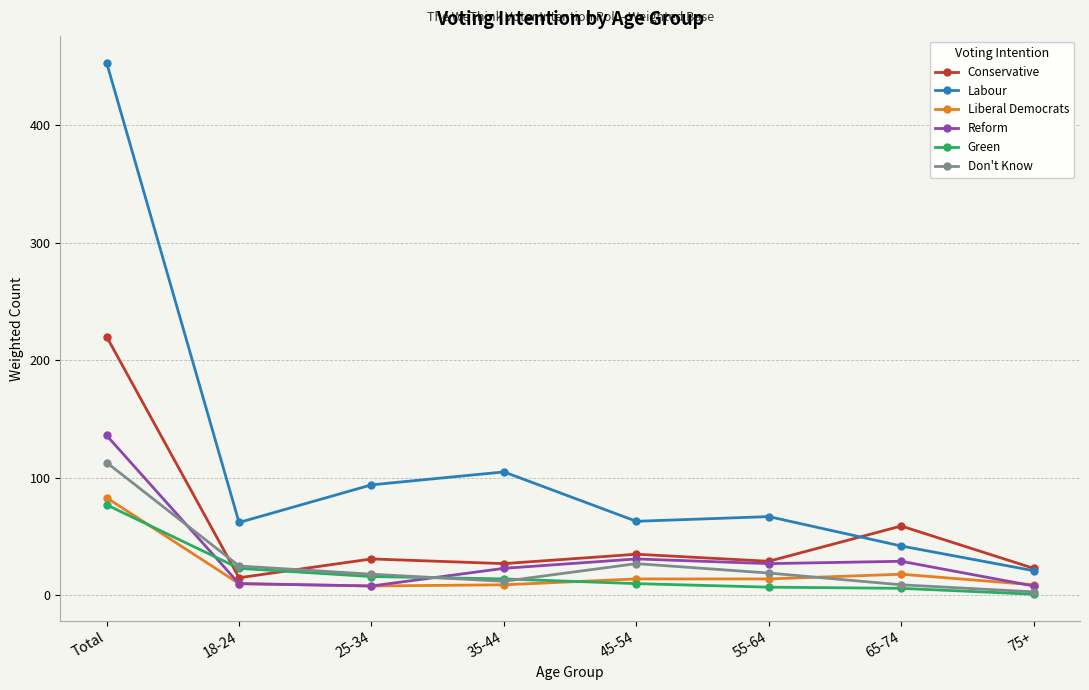

What is the difference between the maximum and minimum values in the Labour series?

432